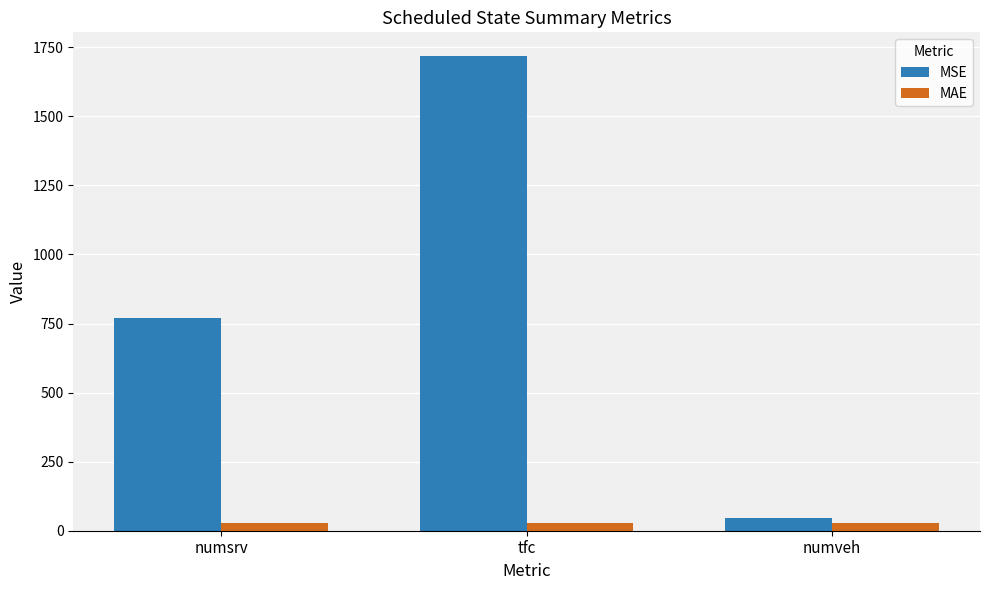

What is the maximum value for MSE?

1718